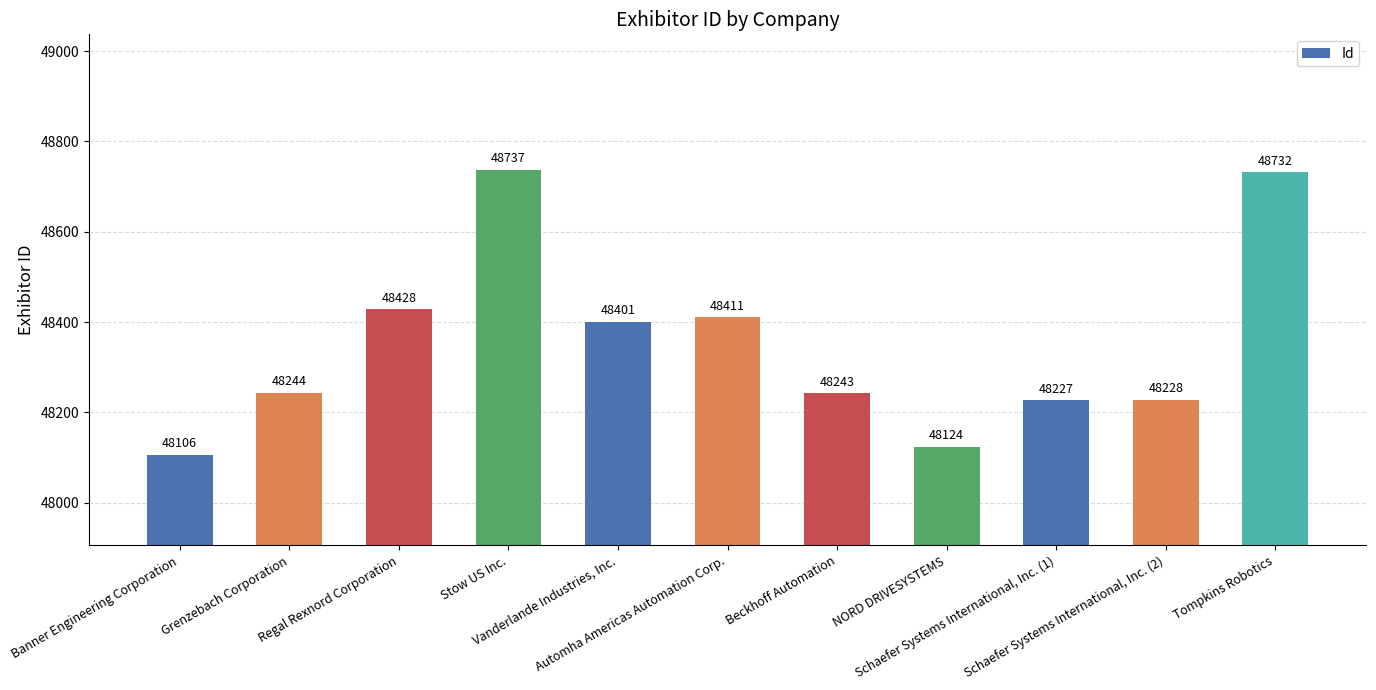

Reading left to right, what are all the values shown in this chart?

48106	48244	48428	48737	48401	48411	48243	48124	48227	48228	48732